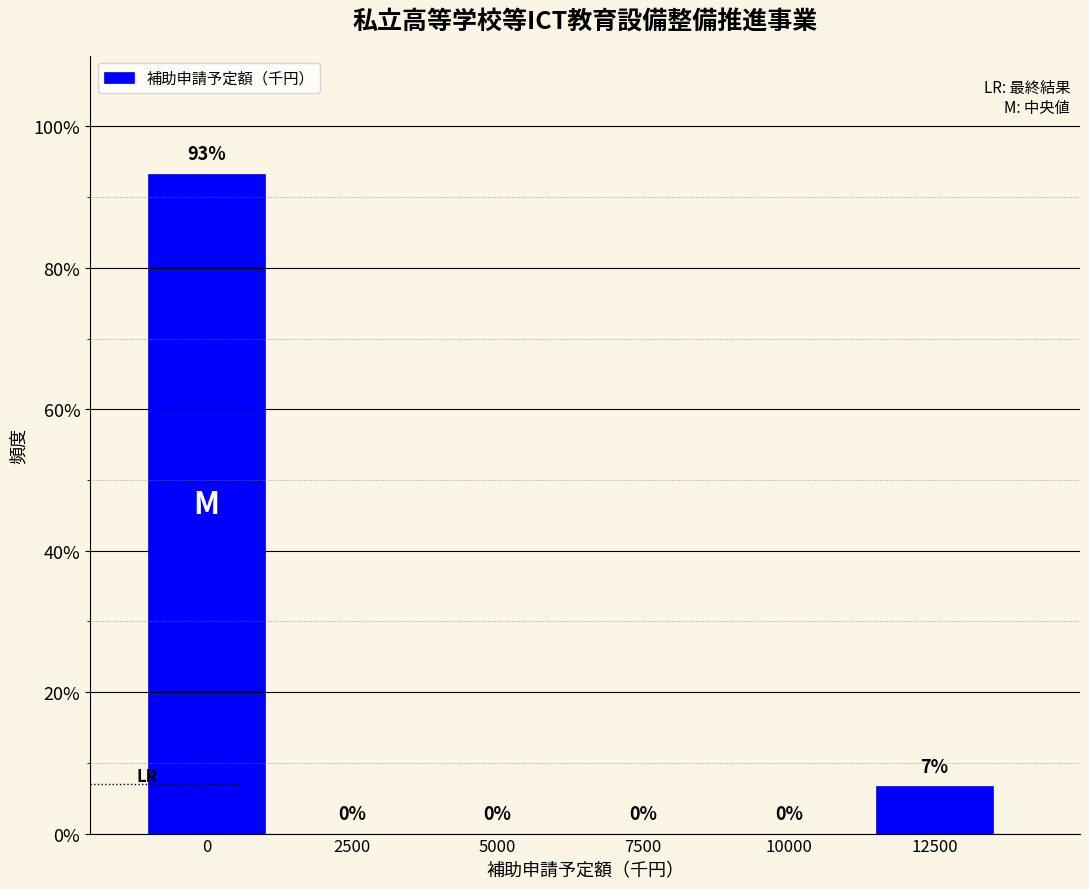

The value at 2500 is -63.3. True or false?

False